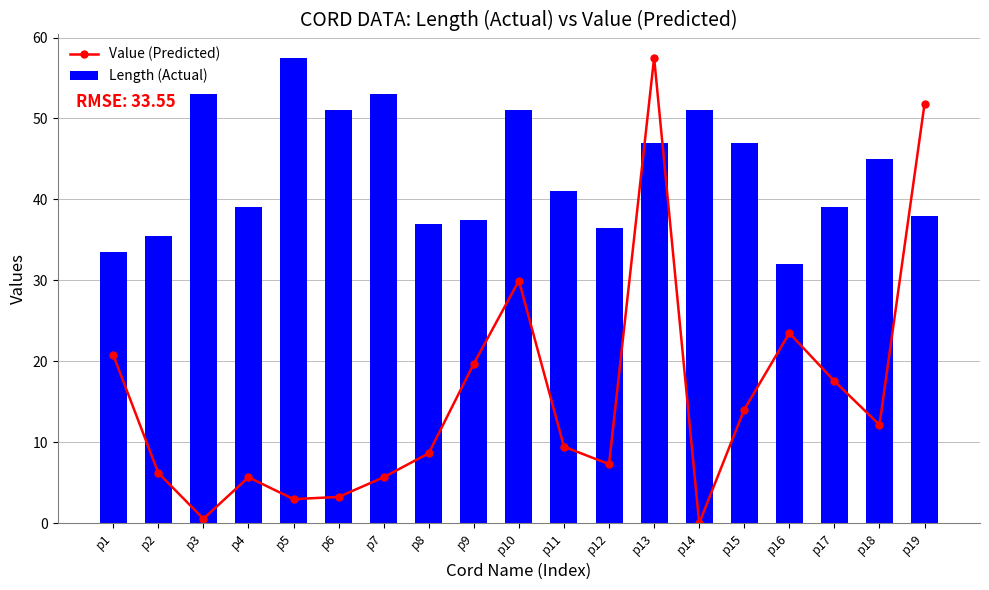

How many categories are shown in the chart?

19